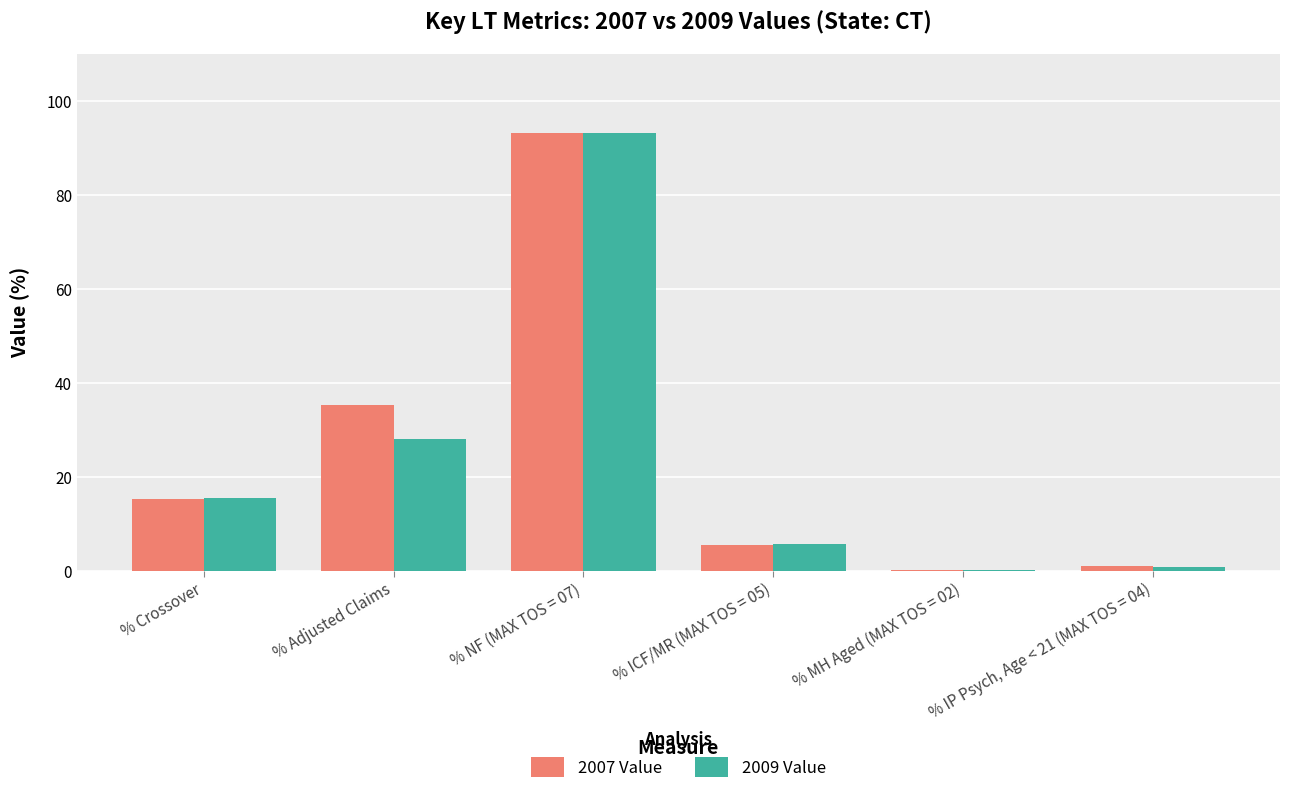

Reading left to right, list all the values displayed in this chart.

2007 Value: 15.3	35.3	93.3	5.5	0.2	1.1
2009 Value: 15.5	28.2	93.3	5.7	0.2	0.8